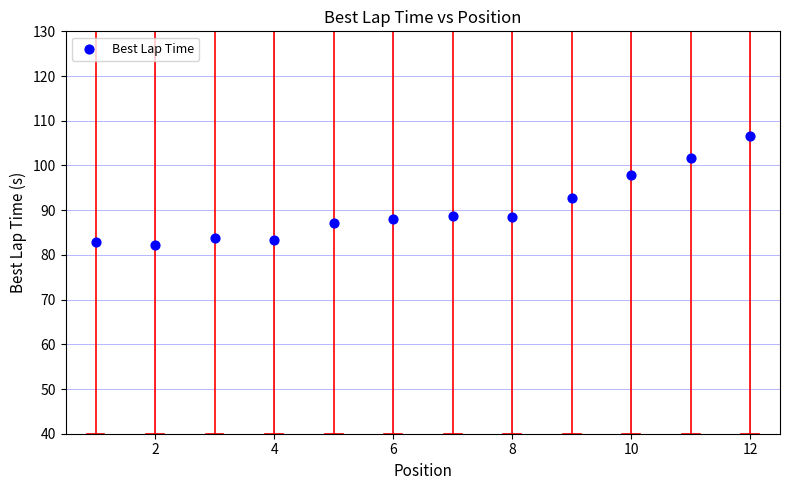

What is the range of Y values (max minus min)?

24.5